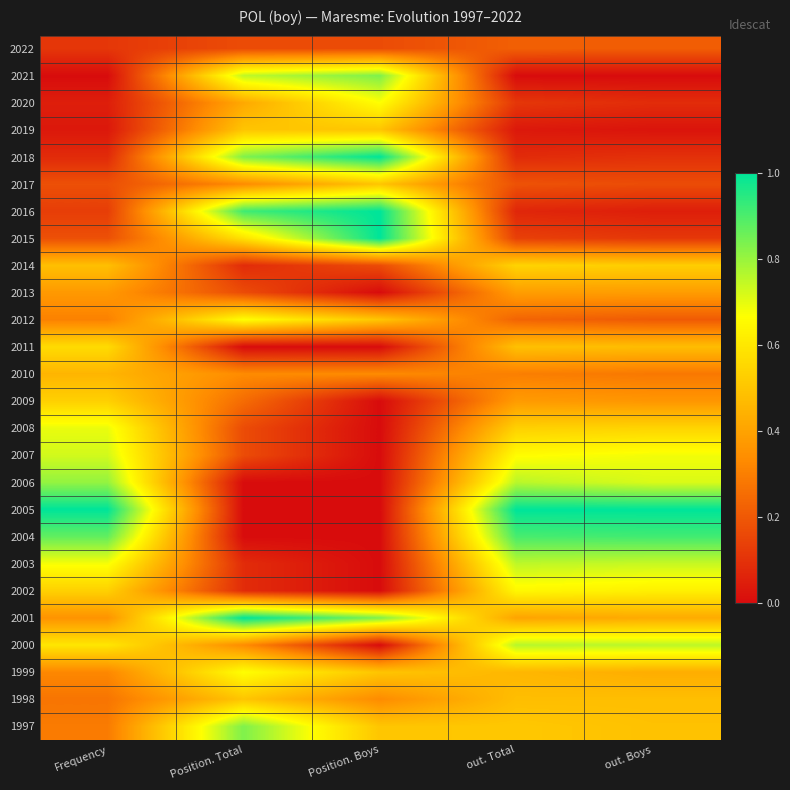

Which label corresponds to the largest value in the chart?

out. Boys